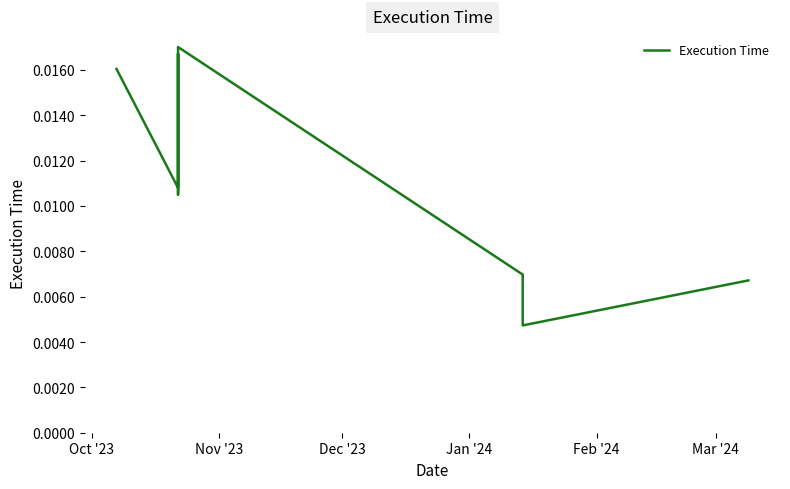

What is the label of the 8th point from the right?

Dec '23